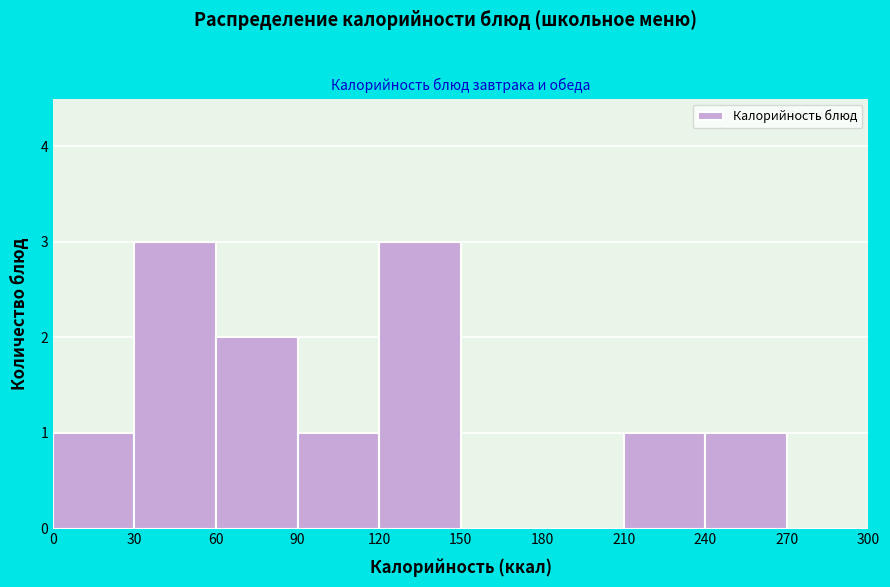

How tall is the bar that spans 120 to 150 on the x-axis? The values are not printed on the chart, so give them approximately, as read against the axis.

3